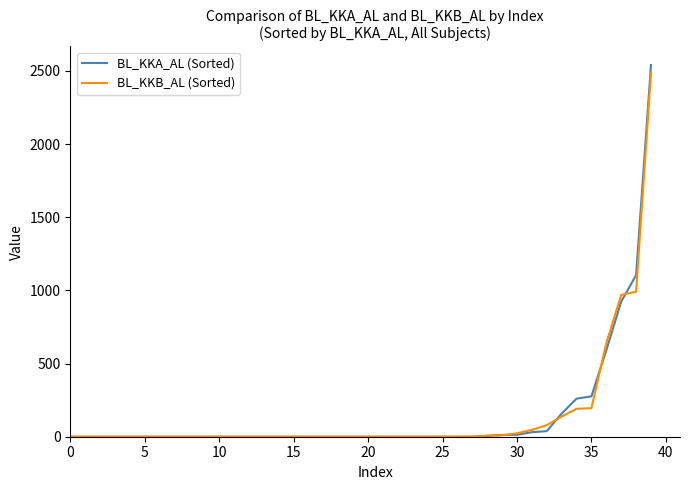

What are all the series names shown in the legend?

BL_KKA_AL (Sorted), BL_KKB_AL (Sorted)